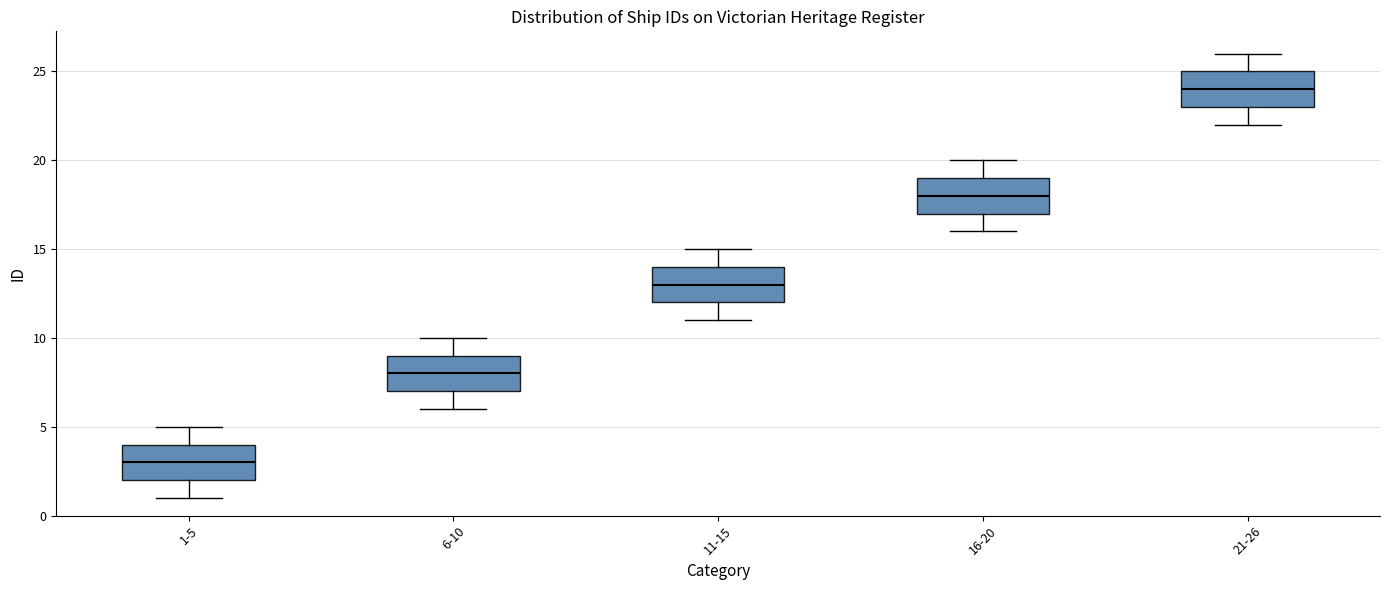

Where is the upper edge of the box for 16-20 on the y-axis? The values are not printed on the chart, so give them approximately, as read against the axis.

19